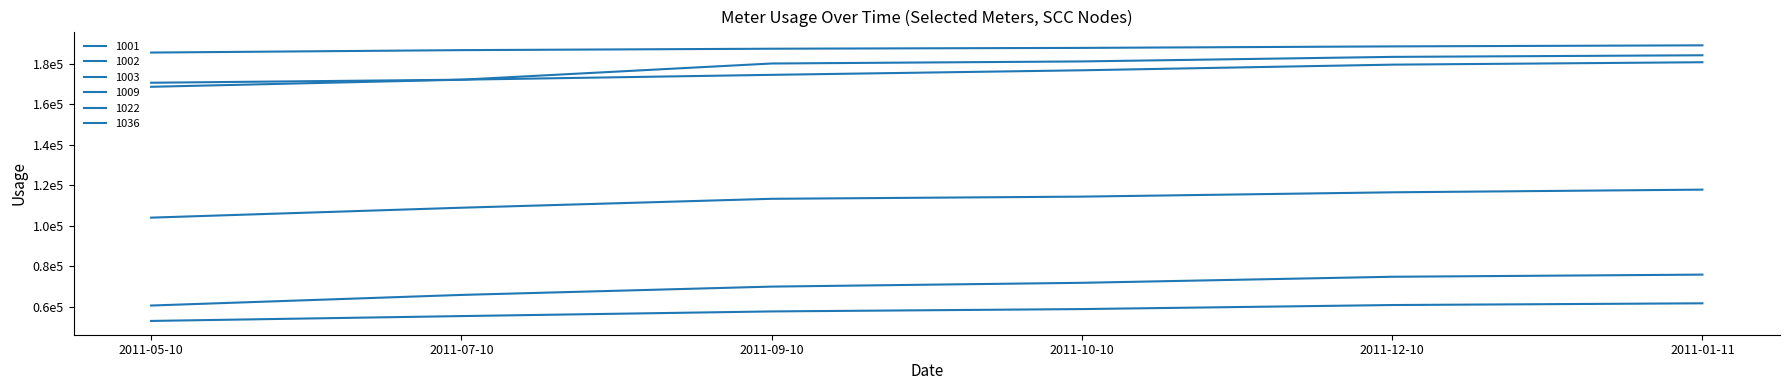

Is this an area chart (filled region under the line)?

No